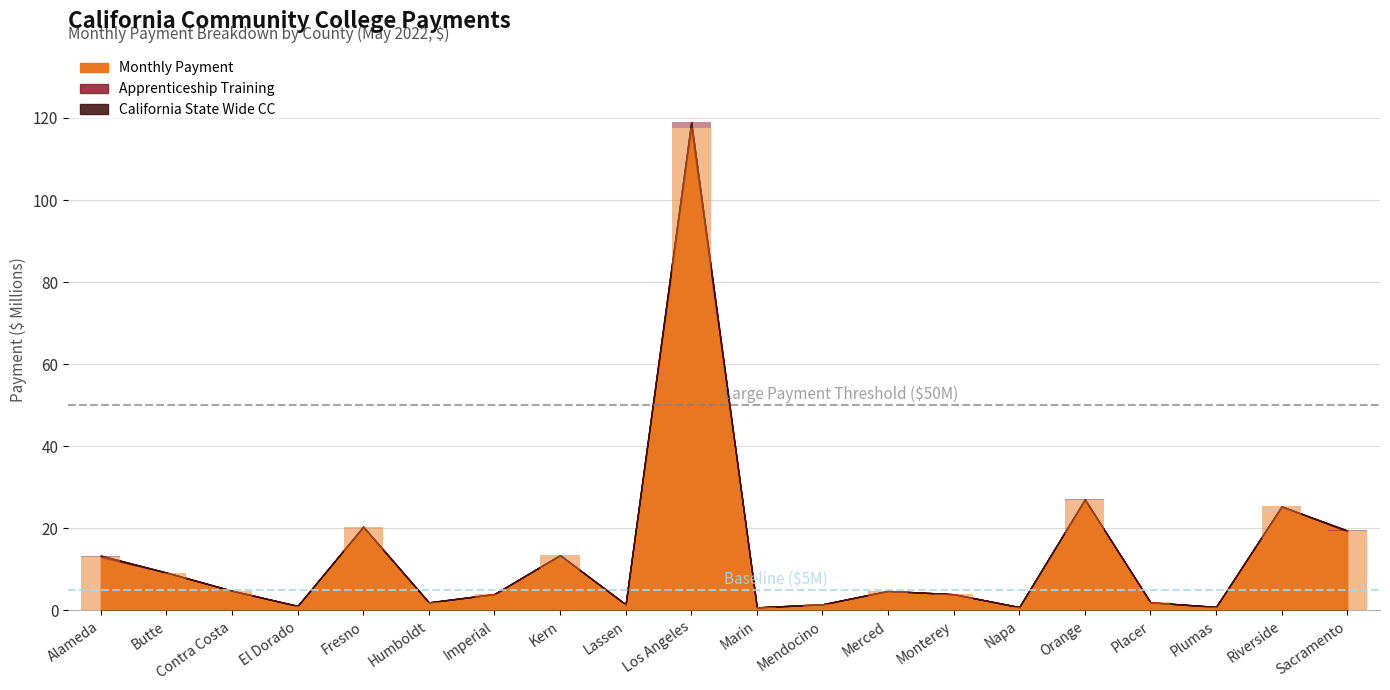

True or false: Monthly Payment has a value of 9.2 at Butte.

True